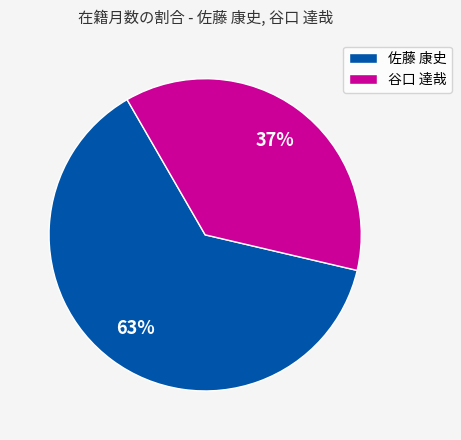

The 佐藤 康史 slice represents 48% of the pie. True or false?

False